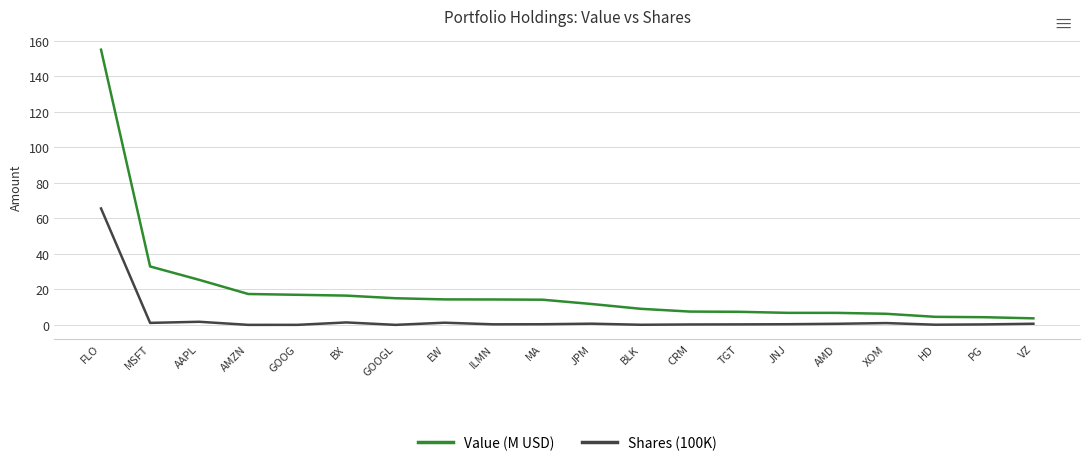

Which label corresponds to the largest value in the chart?

FLO